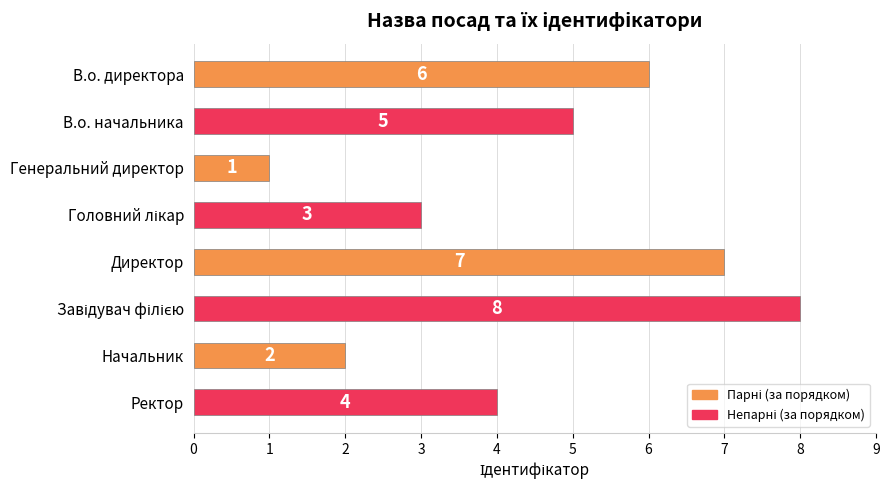

At which label is the value closest to 4?

Ректор